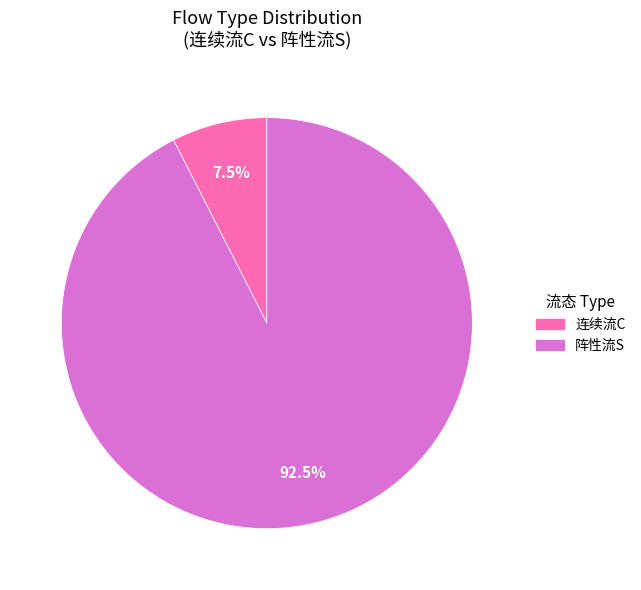

How many slices are in this pie chart?

2